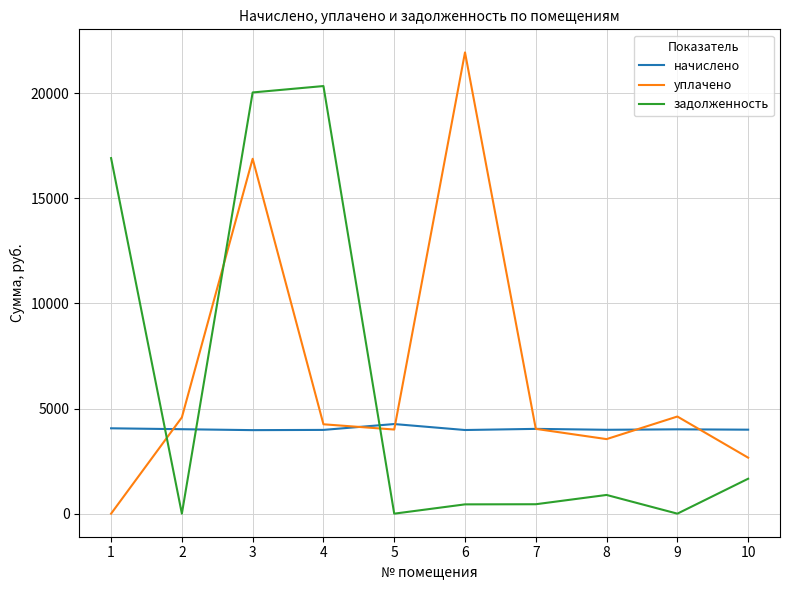

Rank the series by their maximum value, from lowest to highest.

начислено, задолженность, уплачено